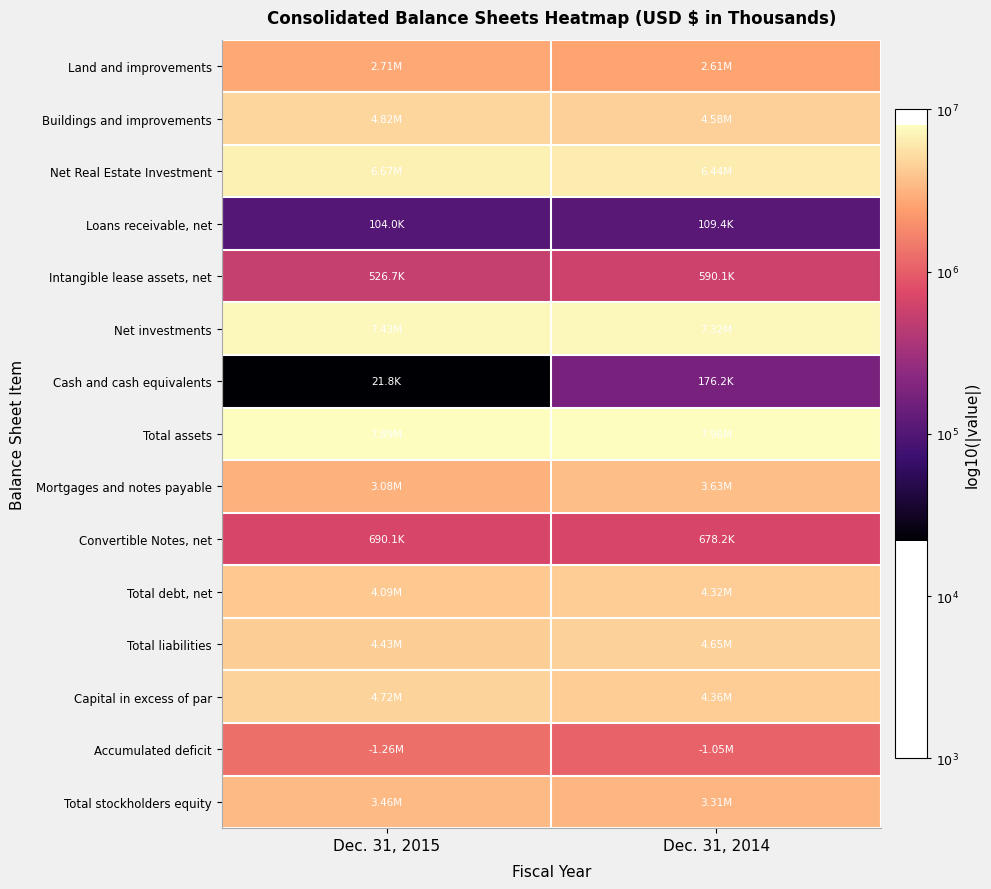

How many categories are shown in the chart?

2